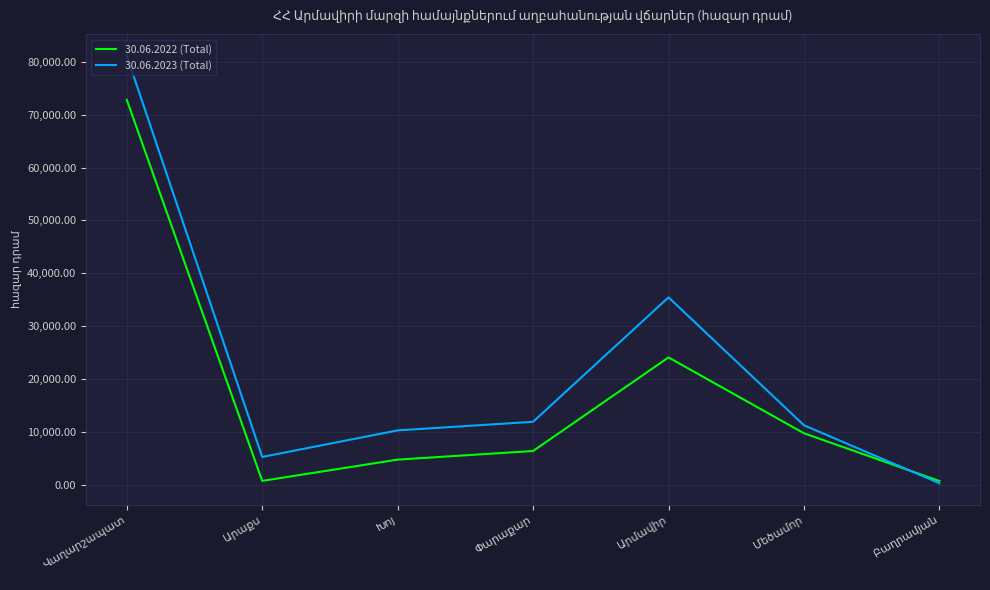

List the series in order of their peak value, highest first.

30.06.2023 (Total), 30.06.2022 (Total)